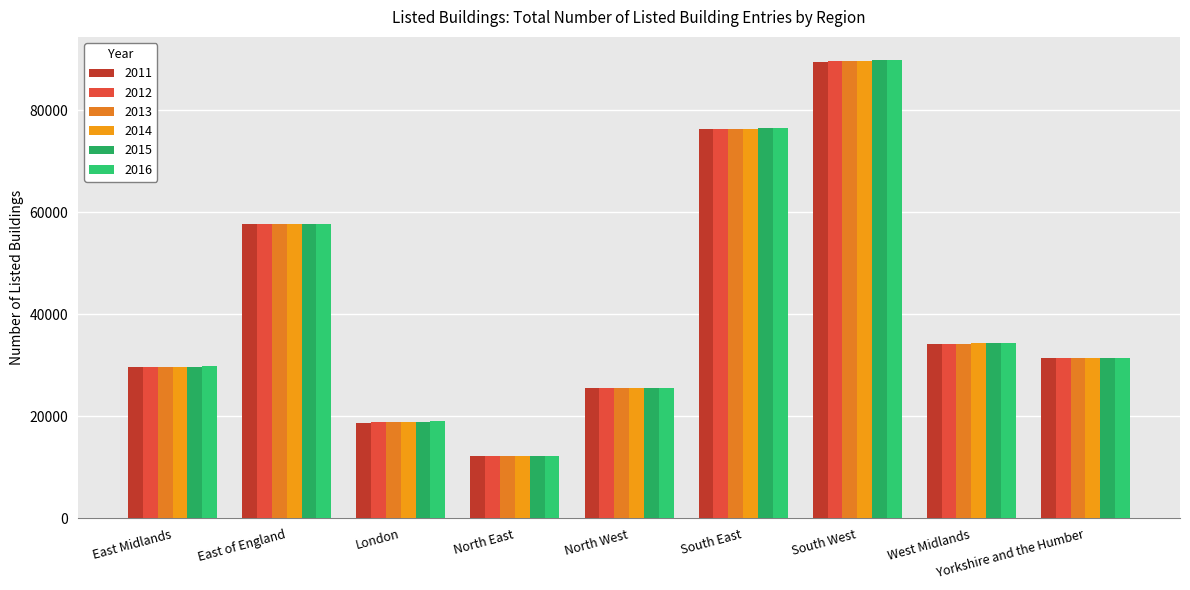

What is the difference between the highest and lowest values at London?

272